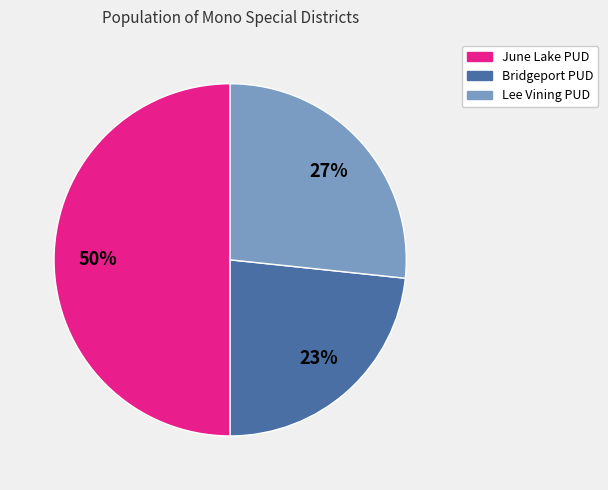

To the nearest percent, what is the difference between the largest and smallest slice percentages?

27%